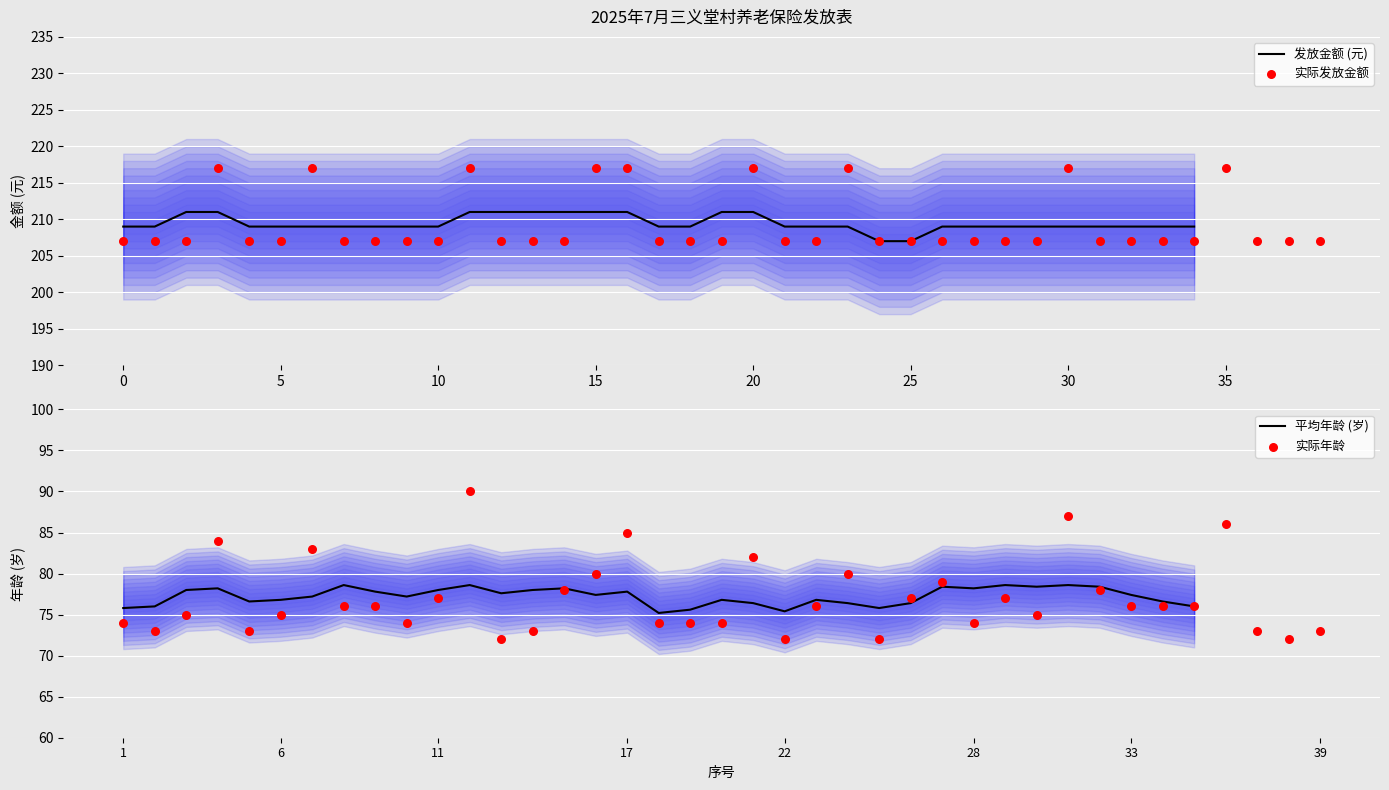

Is it true that 发放金额 (元) equals 209.0 at 10?

True